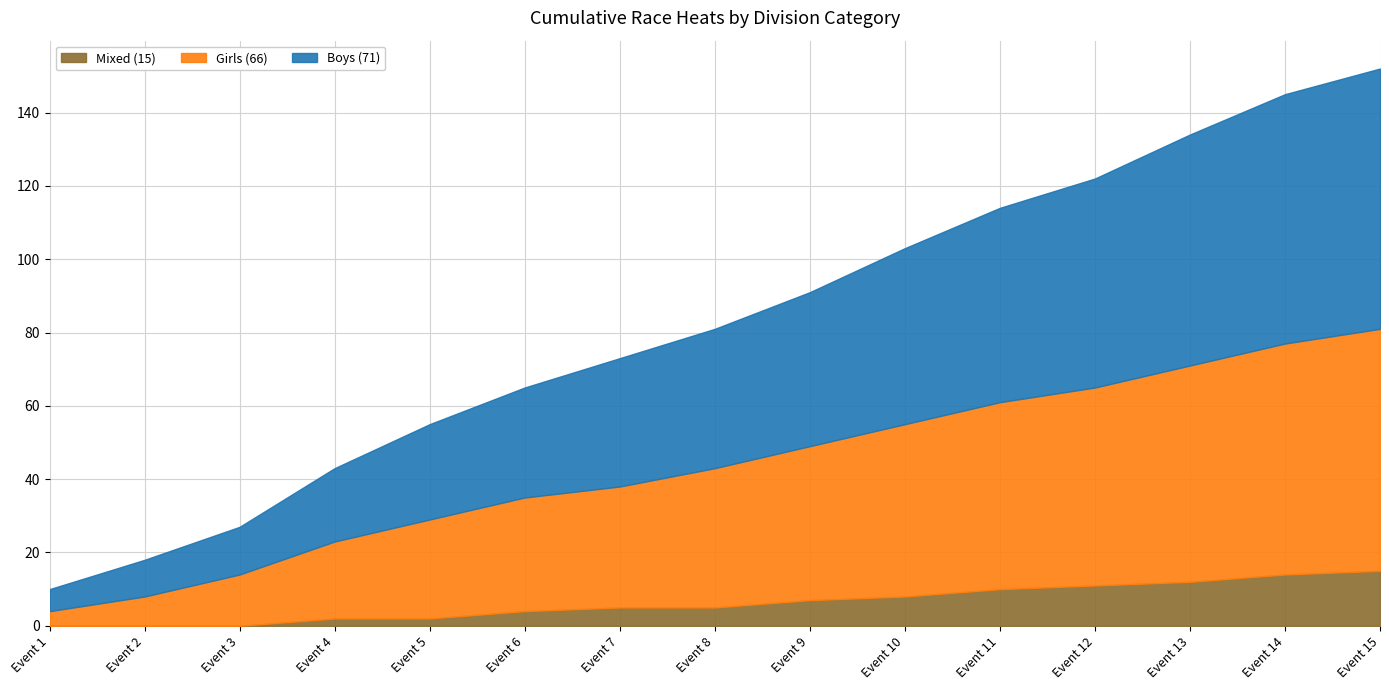

True or false: Mixed (15) has a value of 8 at Event 15.

False